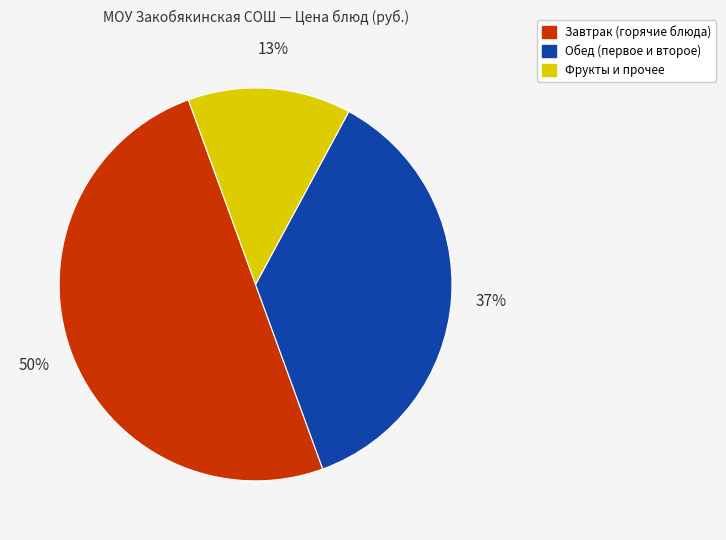

To the nearest percent, what is the difference between the largest and smallest slice percentages?

37%